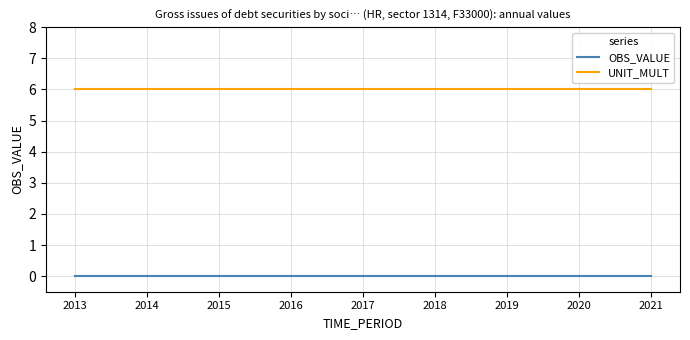

What is the lowest value of the UNIT_MULT series?

6